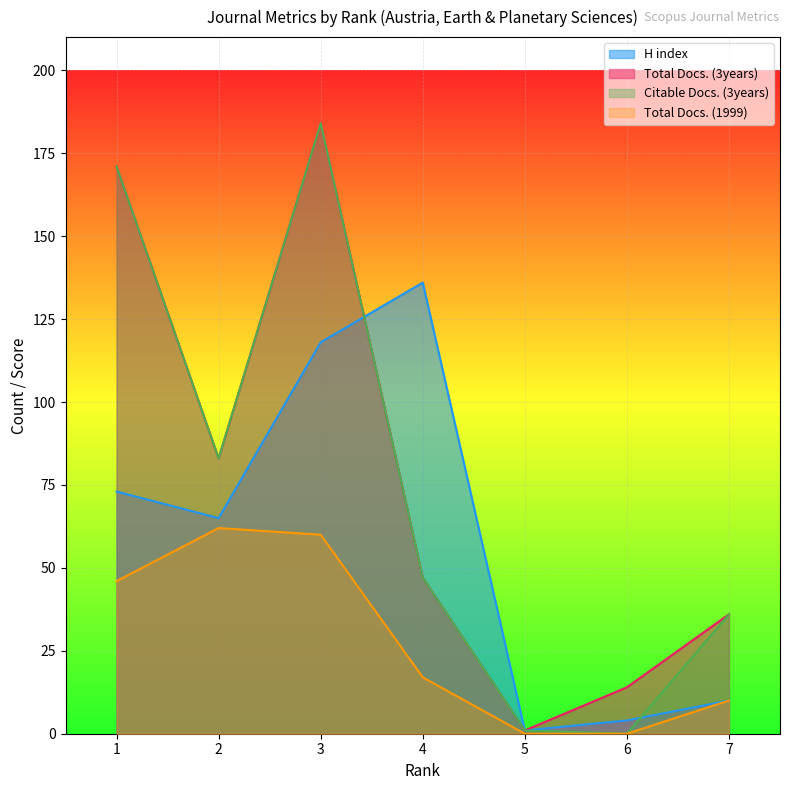

What is the average value of the Total Docs. (1999) series?

28